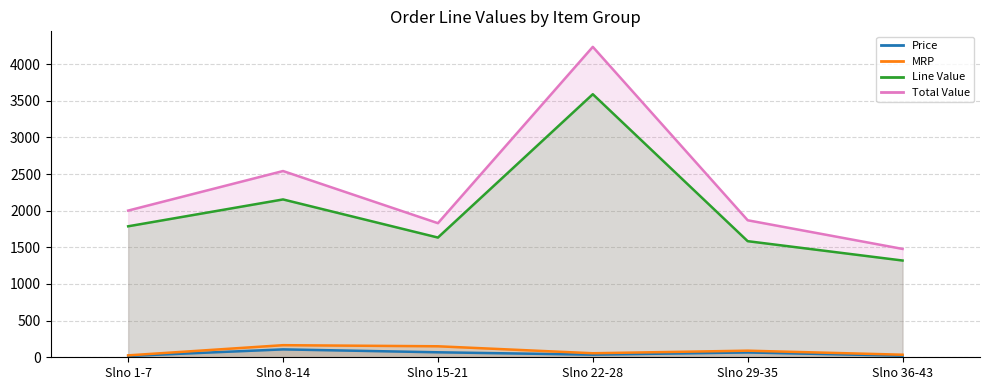

Reading left to right, list all the values displayed in this chart.

Price: 17.9	107.7	68.1	35.9	66.0	22.0
MRP: 26.0	165.0	150.0	55.0	90.0	35.0
Line Value: 1787.0	2153.4	1633.4	3589.0	1584.0	1320.0
Total Value: 2001.4	2541.0	1829.5	4235.0	1869.1	1478.4